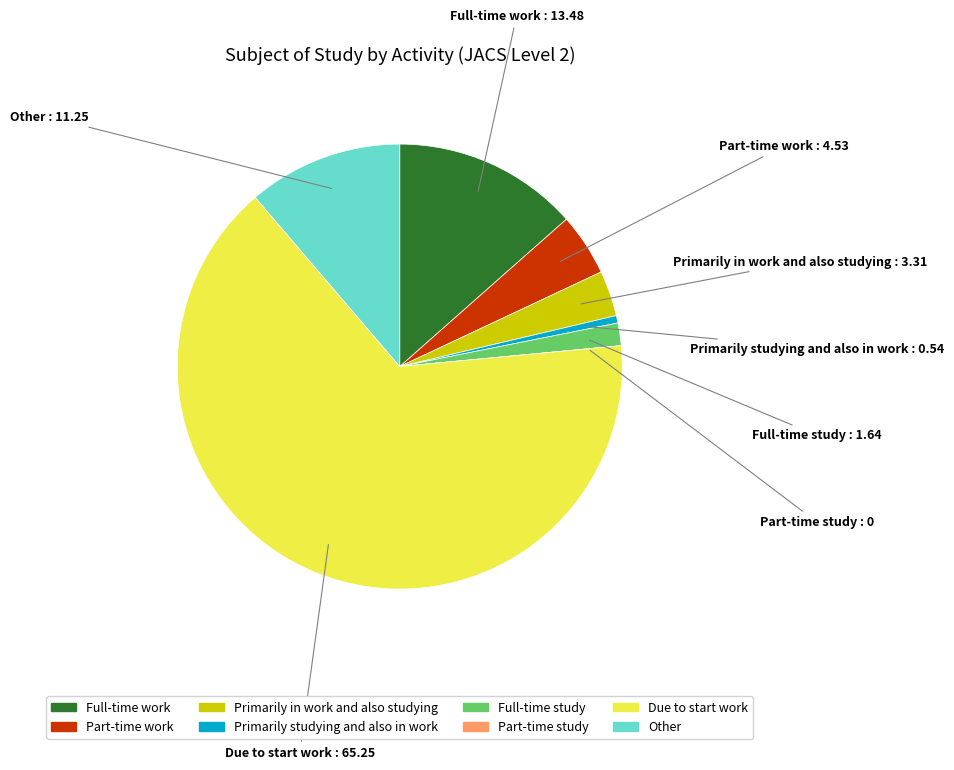

Between Full-time study and Primarily studying and also in work, which is larger?

Full-time study